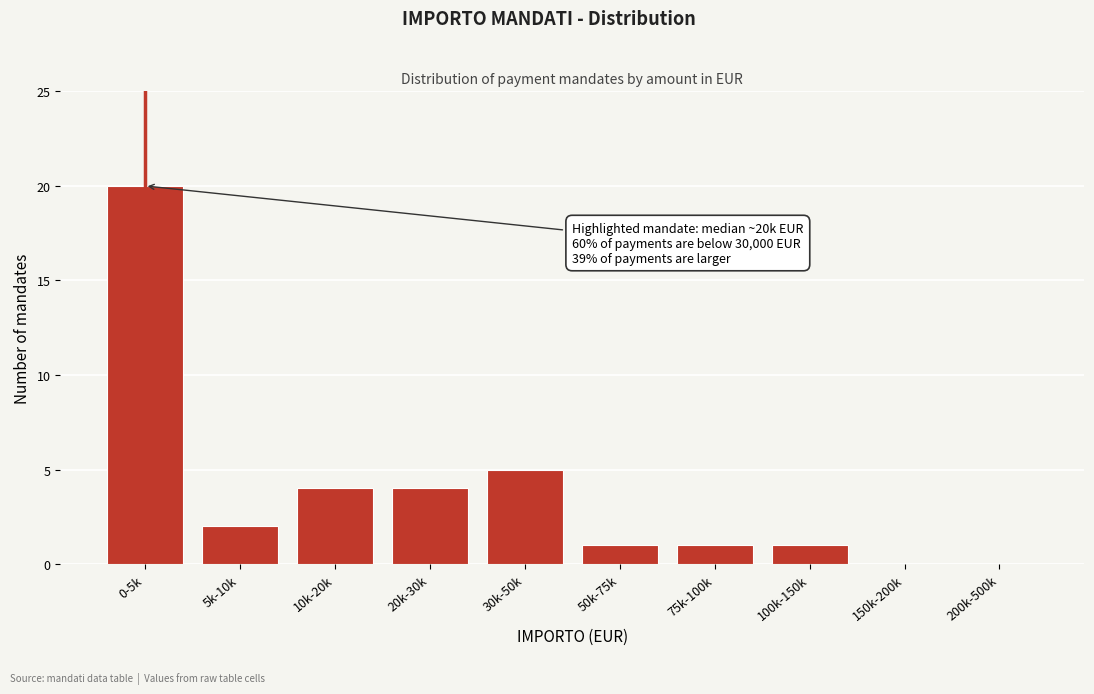

Reading right to left, list all the values displayed in this chart.

200k-500k=0	150k-200k=0	100k-150k=1	75k-100k=1	50k-75k=1	30k-50k=5	20k-30k=4	10k-20k=4	5k-10k=2	0-5k=20